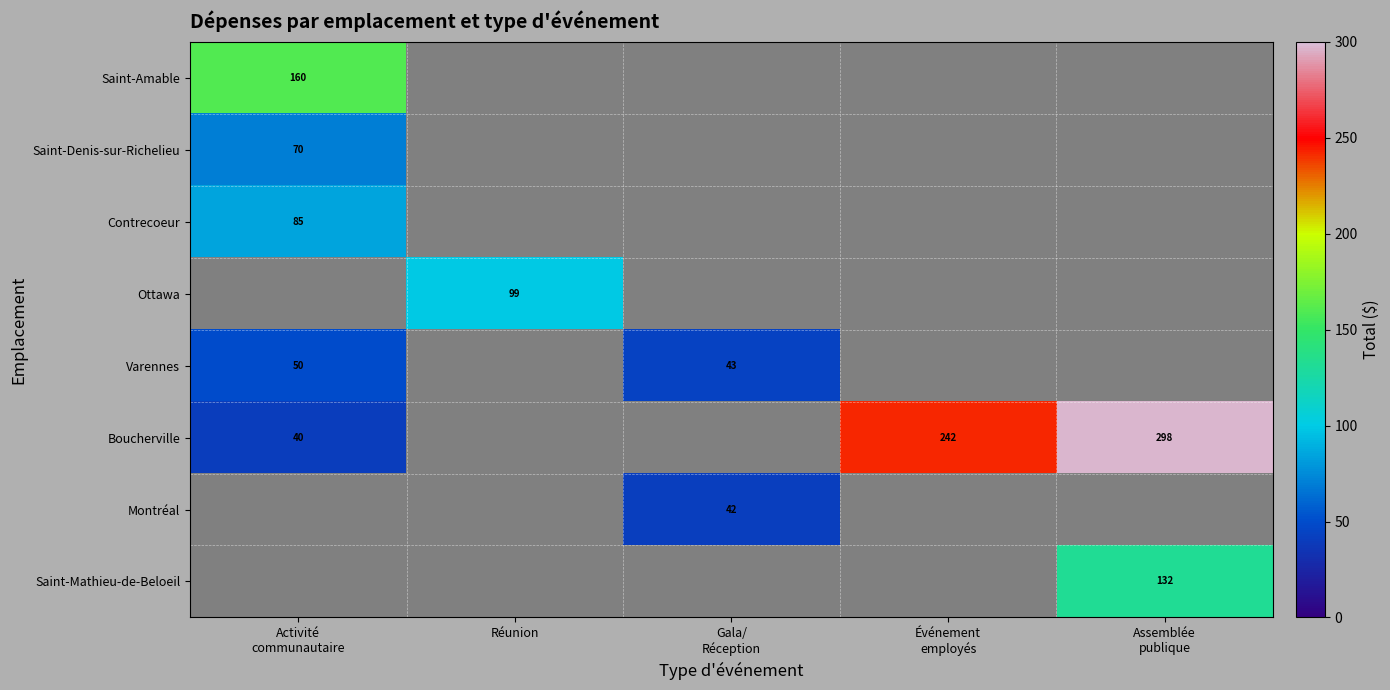

How many positive values does the Saint-Amable series have?

1